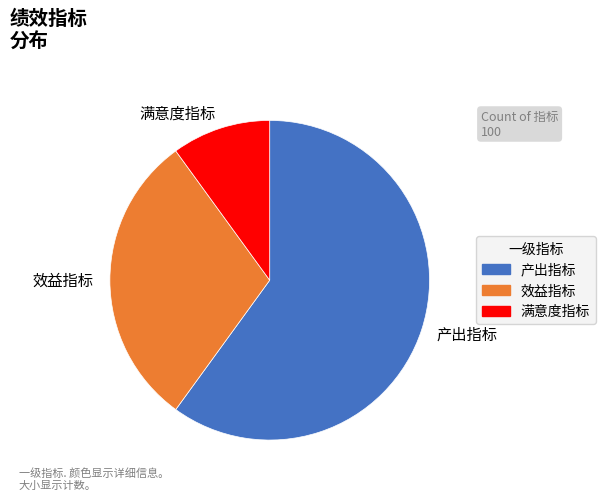

Is it true that 效益指标 is 42% of the pie?

False